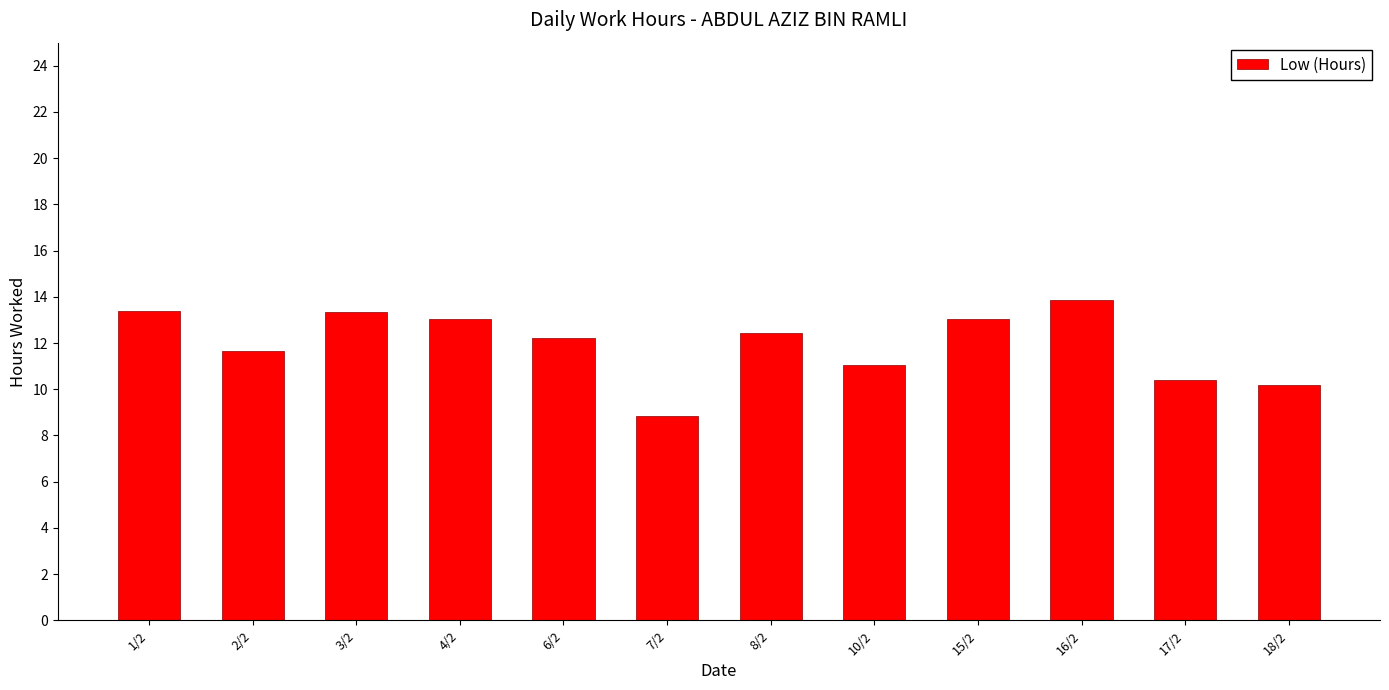

Count the number of values greater than 12.

7